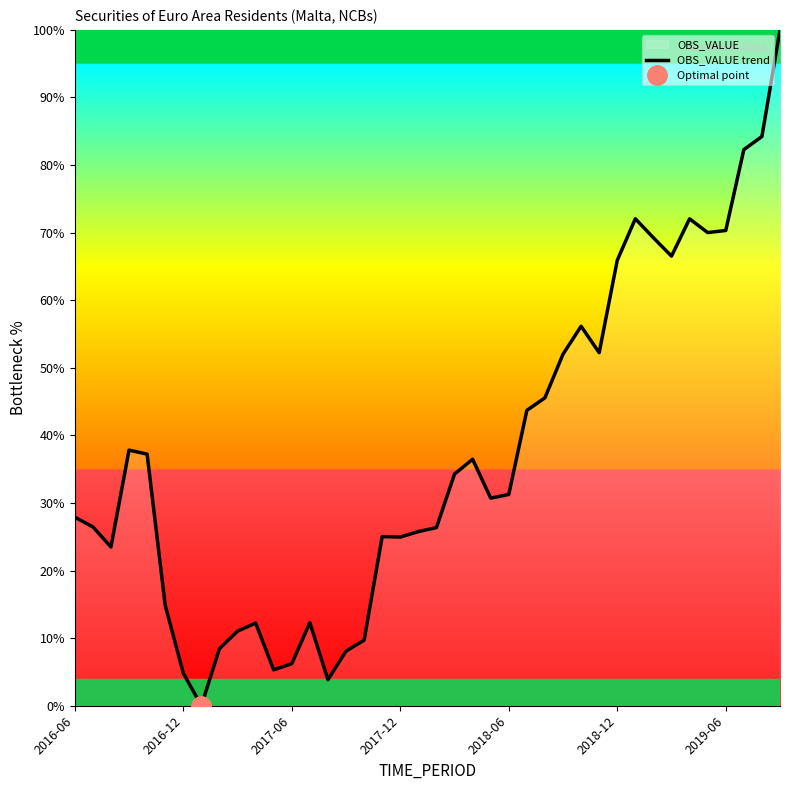

What is the ratio of the value at 37 to the value at 38?

1.0